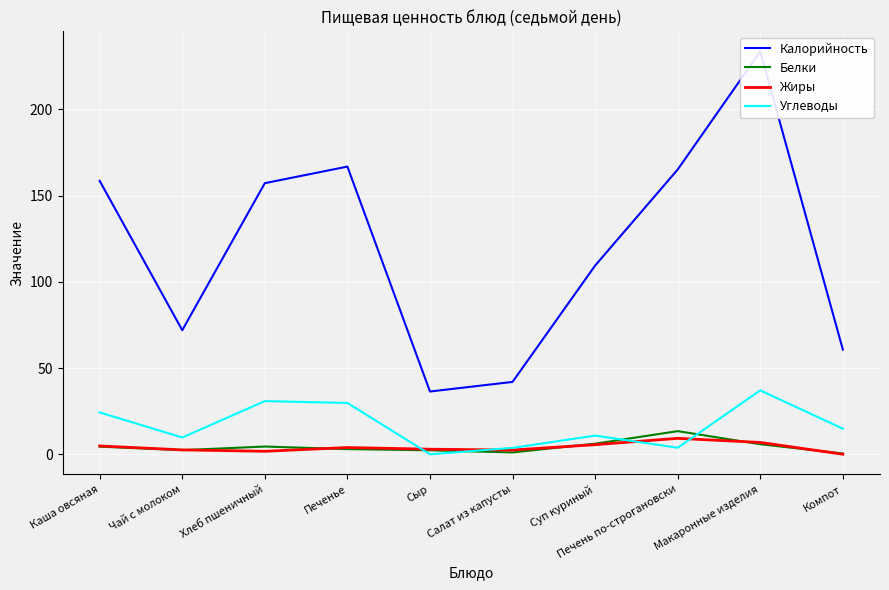

Which has a higher value, Хлеб пшеничный or Печенье?

Печенье